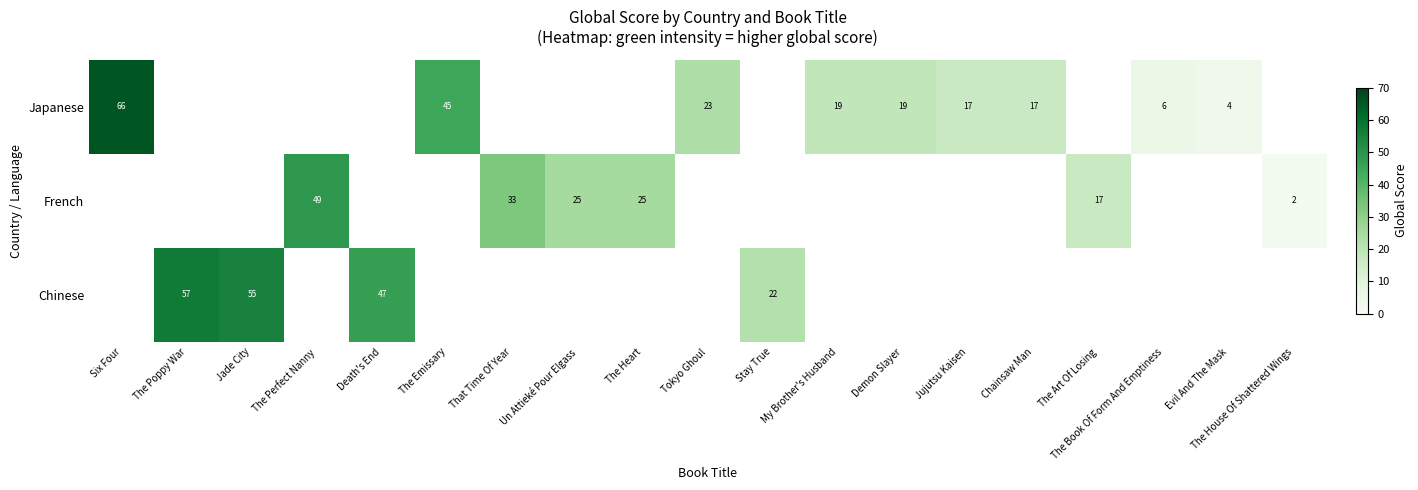

Which label corresponds to the smallest value in the chart?

The House Of Shattered Wings